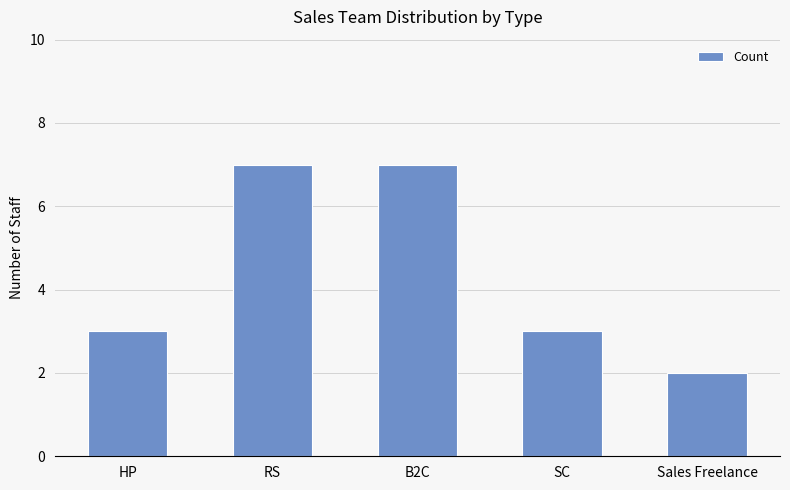

What is the change in value from HP to B2C?

+4